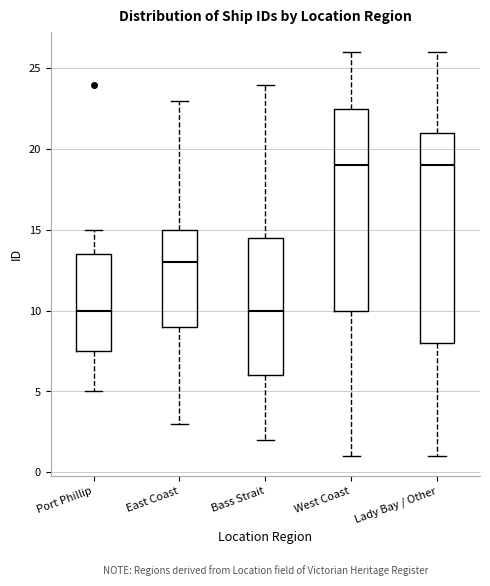

Comparing the boxes themselves (not the whiskers), which one is the tallest?

Lady Bay / Other